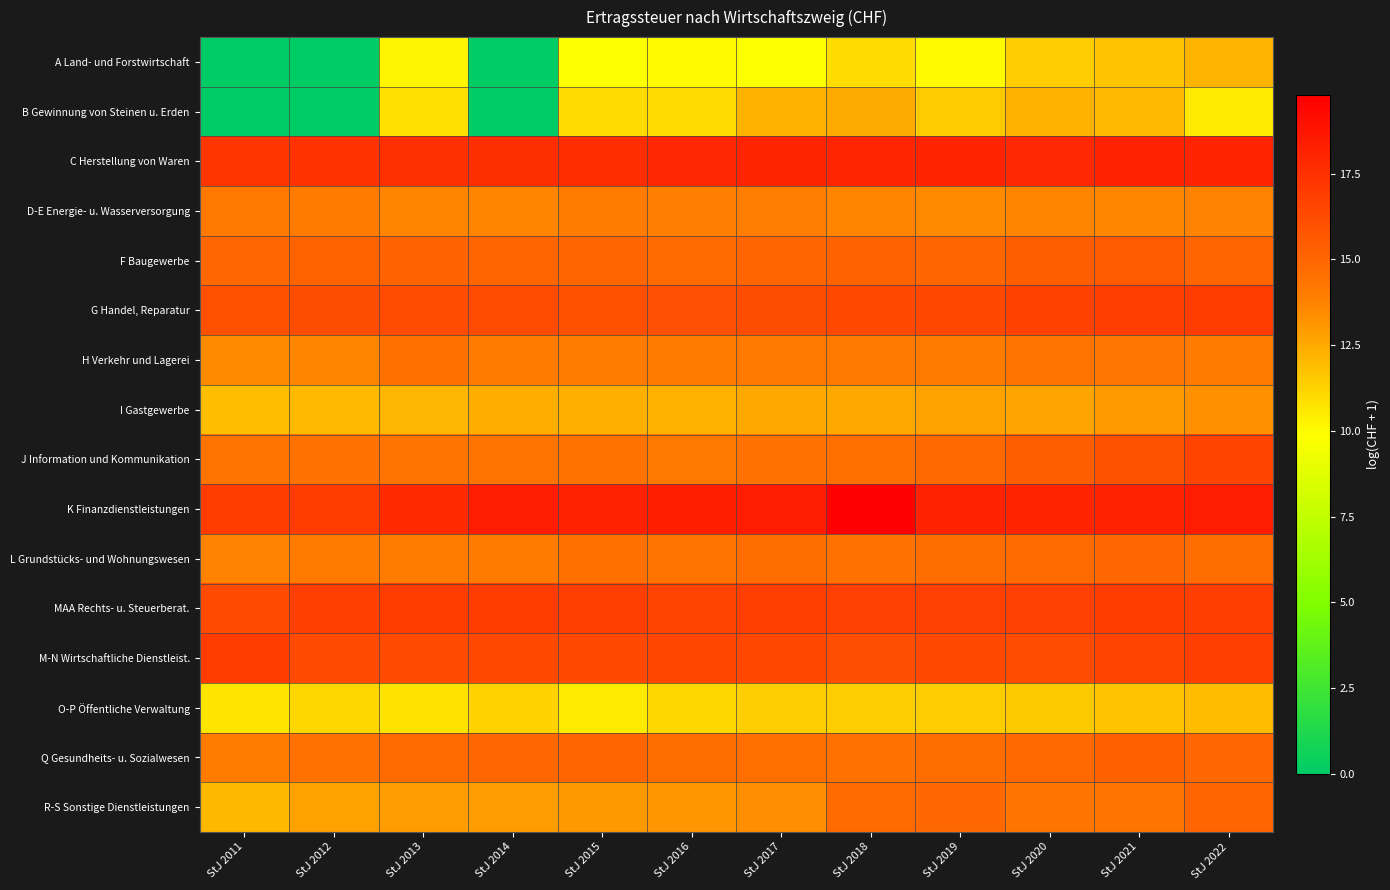

Rank the series by their maximum value, from lowest to highest.

O-P Öffentliche Verwaltung, A Land- und Forstwirtschaft, B Gewinnung von Steinen u. Erden, I Gastgewerbe, D-E Energie- u. Wasserversorgung, H Verkehr und Lagerei, L Grundstücks- und Wohnungswesen, R-S Sonstige Dienstleistungen, Q Gesundheits- u. Sozialwesen, F Baugewerbe, J Information und Kommunikation, G Handel, Reparatur, MAA Rechts- u. Steuerberat., M-N Wirtschaftliche Dienstleist., C Herstellung von Waren, K Finanzdienstleistungen